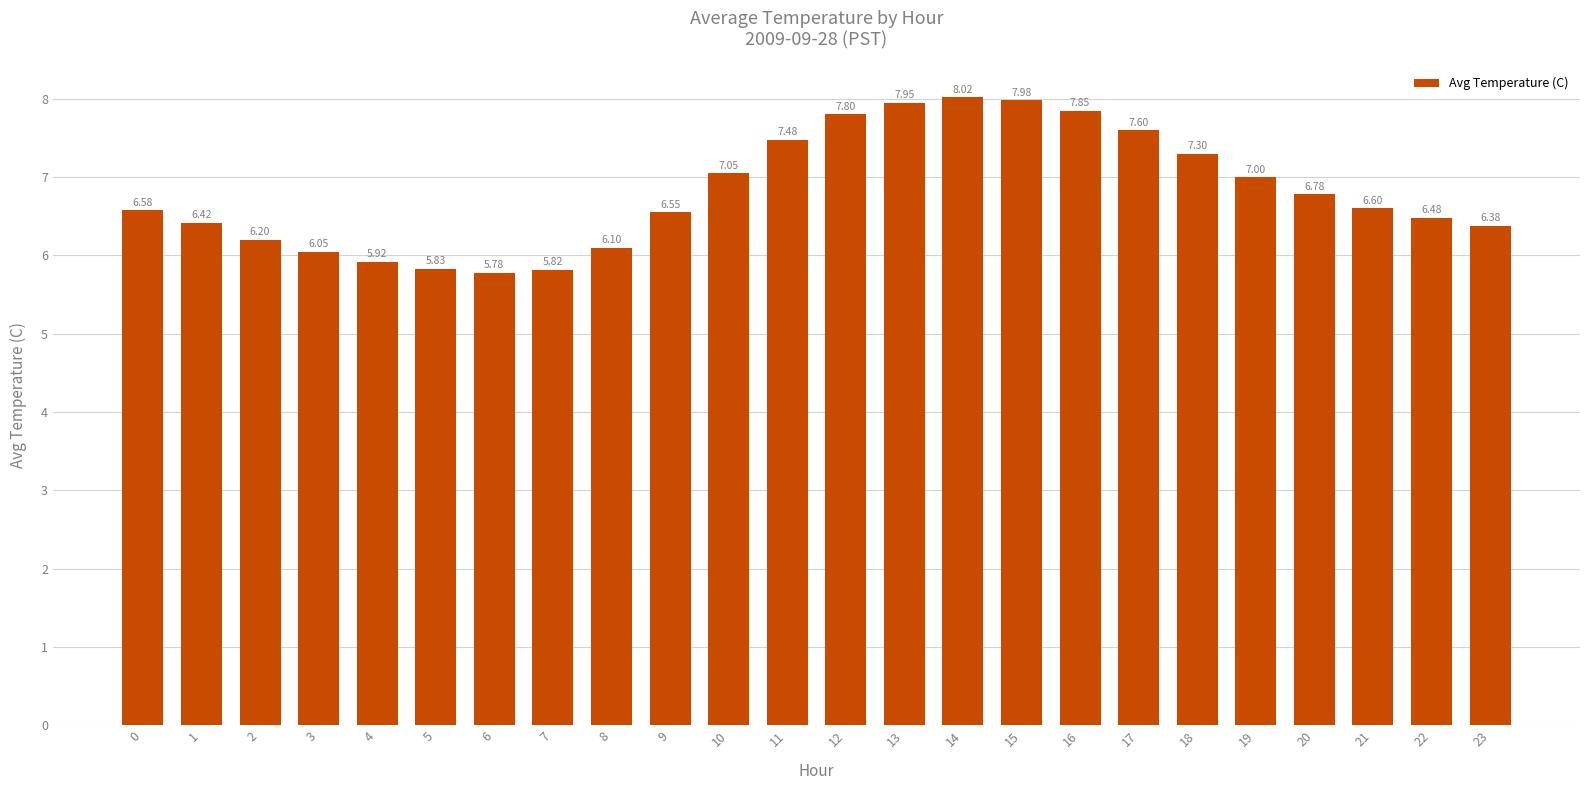

Rank the categories by value from highest to lowest.

14, 15, 13, 16, 12, 17, 11, 18, 10, 19, 20, 21, 0, 9, 22, 1, 23, 2, 8, 3, 4, 5, 7, 6